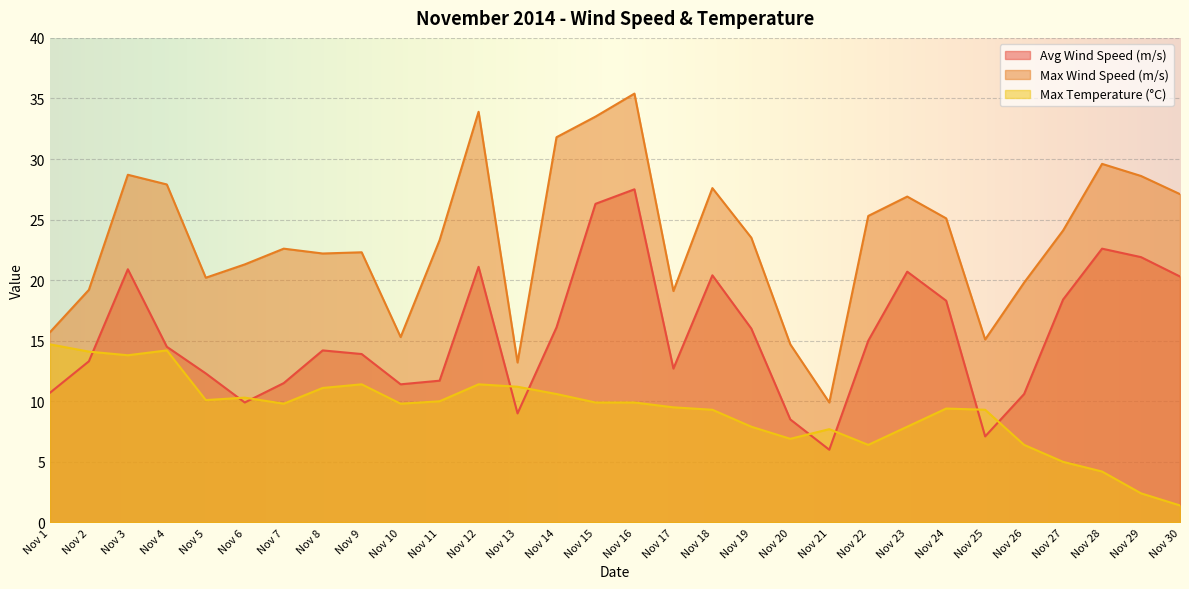

What is the value of the Avg Wind Speed (m/s) point at the 17th from the left?

12.7